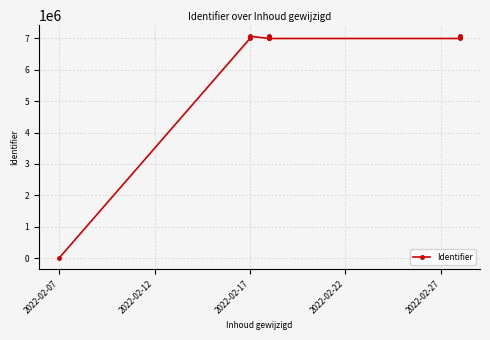

True or false: the data shows 1520343 at 12.

False